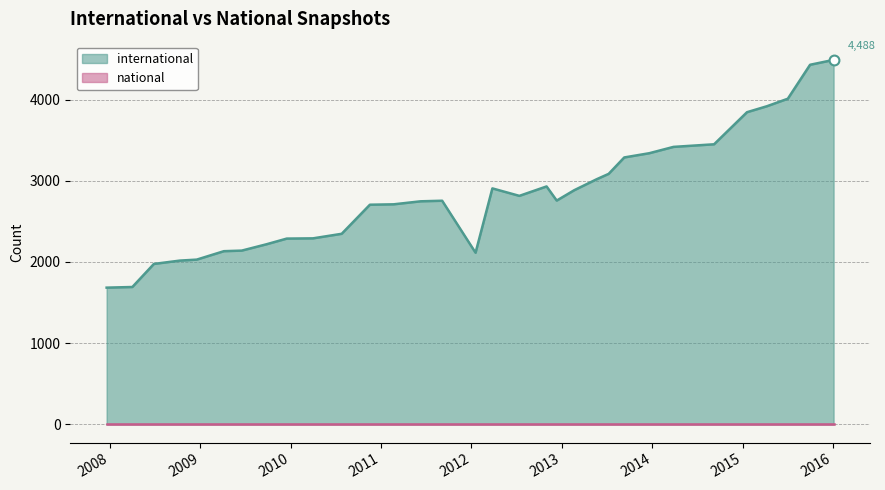

Which series reaches the maximum Y coordinate?

international